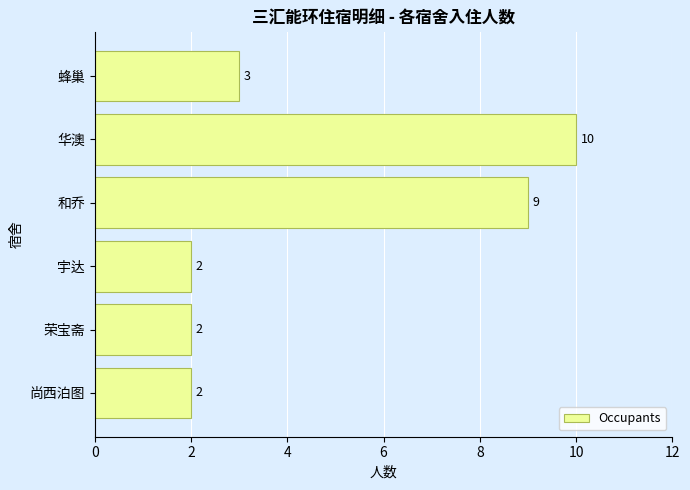

What is the difference between the maximum and second lowest values?

8